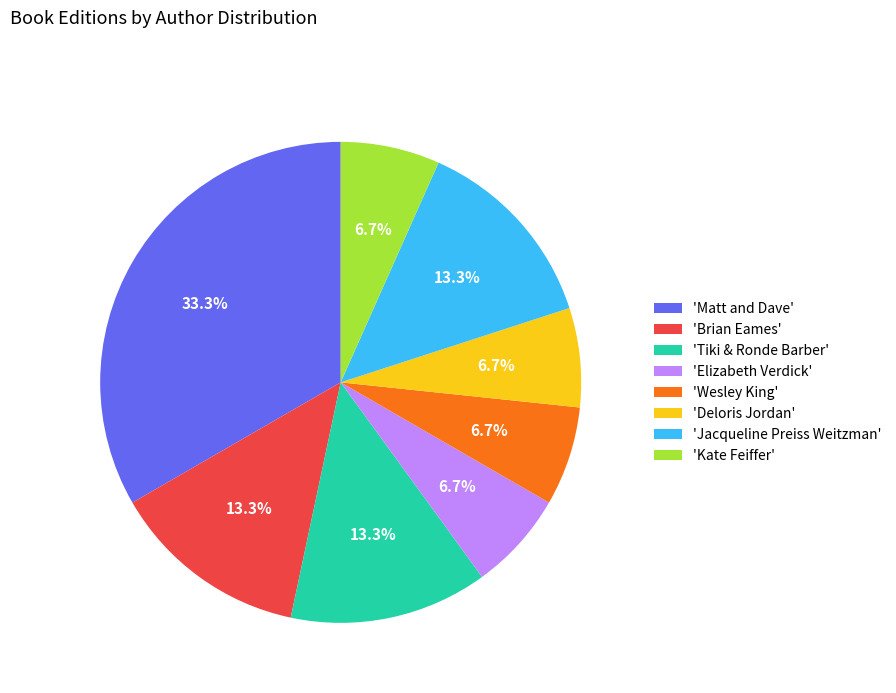

What is the largest slice in the pie chart?

'Matt and Dave'